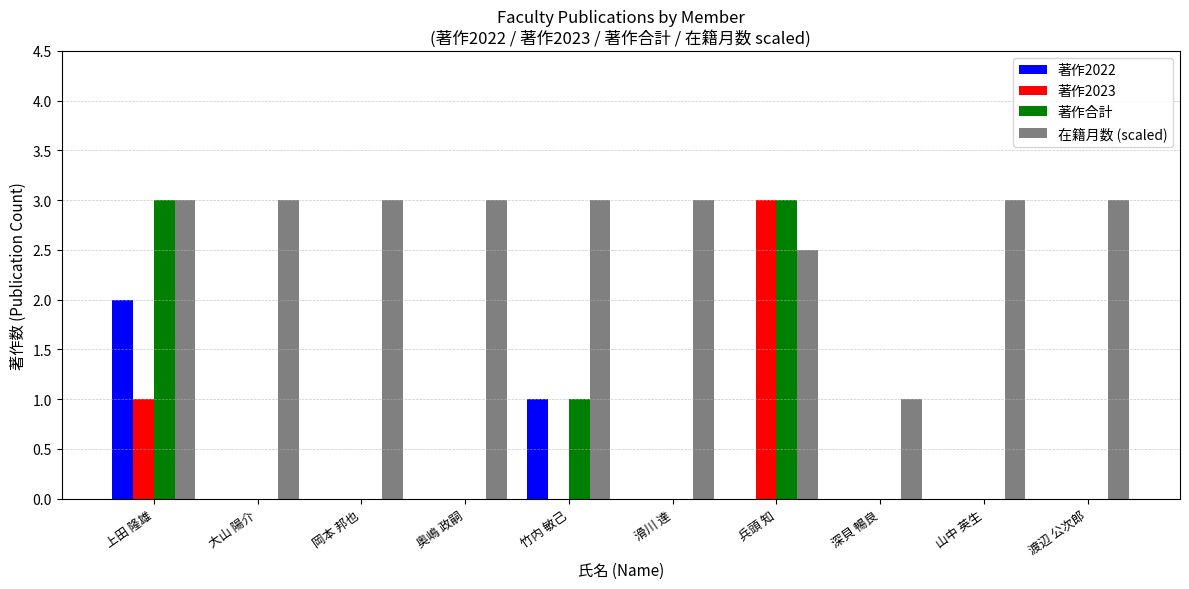

The 在籍月数 (scaled) series shows 1.0 at 竹内 敏己. True or false?

False